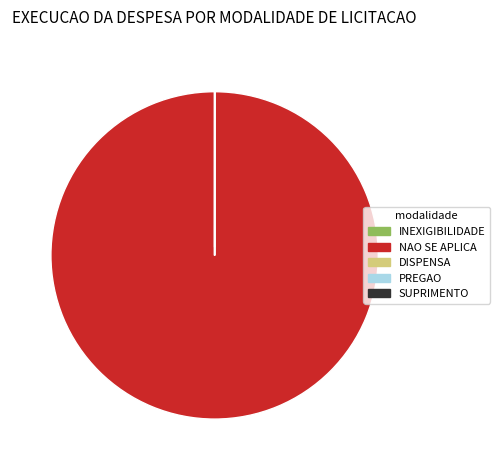

Is there any slice that represents more than half of the pie?

Yes